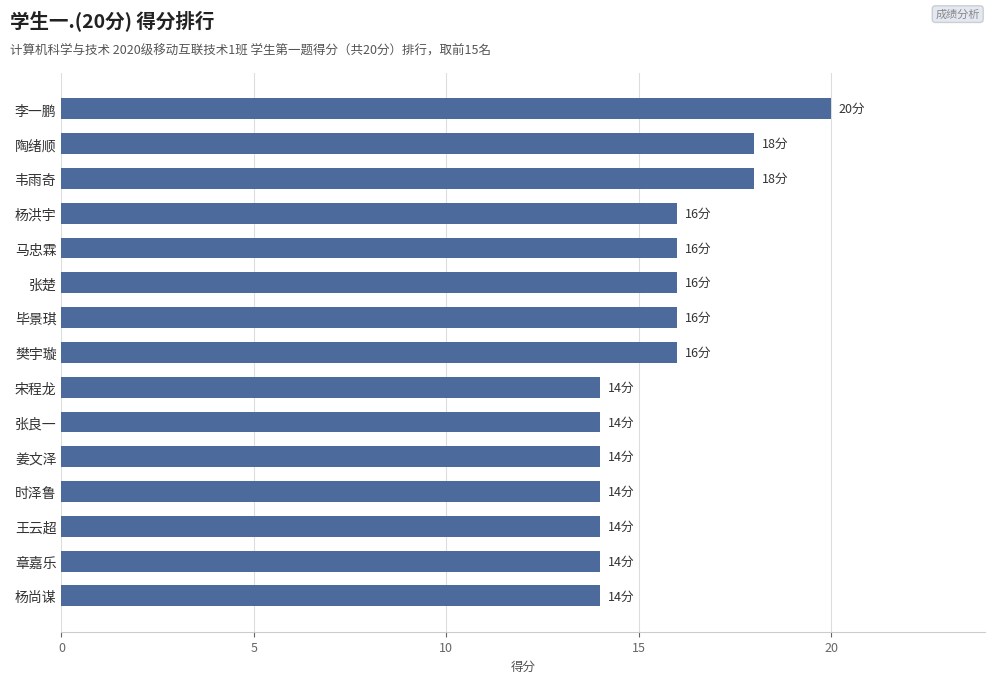

What is the minimum value shown in the chart?

14